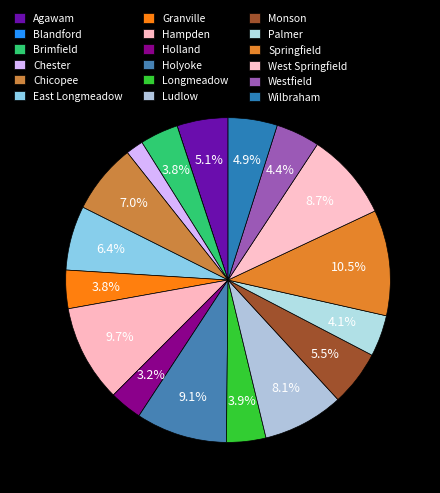

To the nearest percent, what is the combined percentage of Ludlow and Palmer?

12%